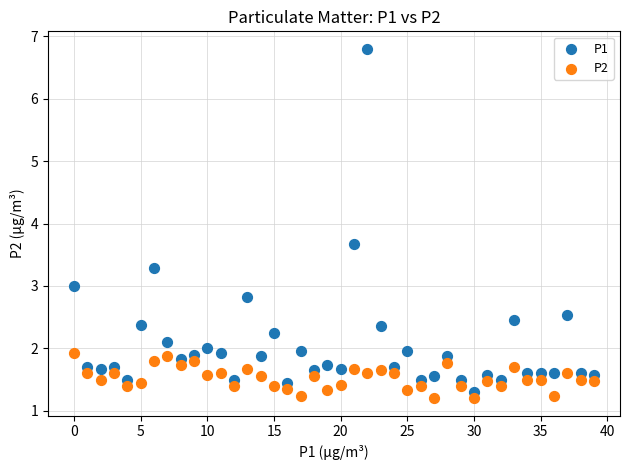

Which series contains the lowest Y value?

P2